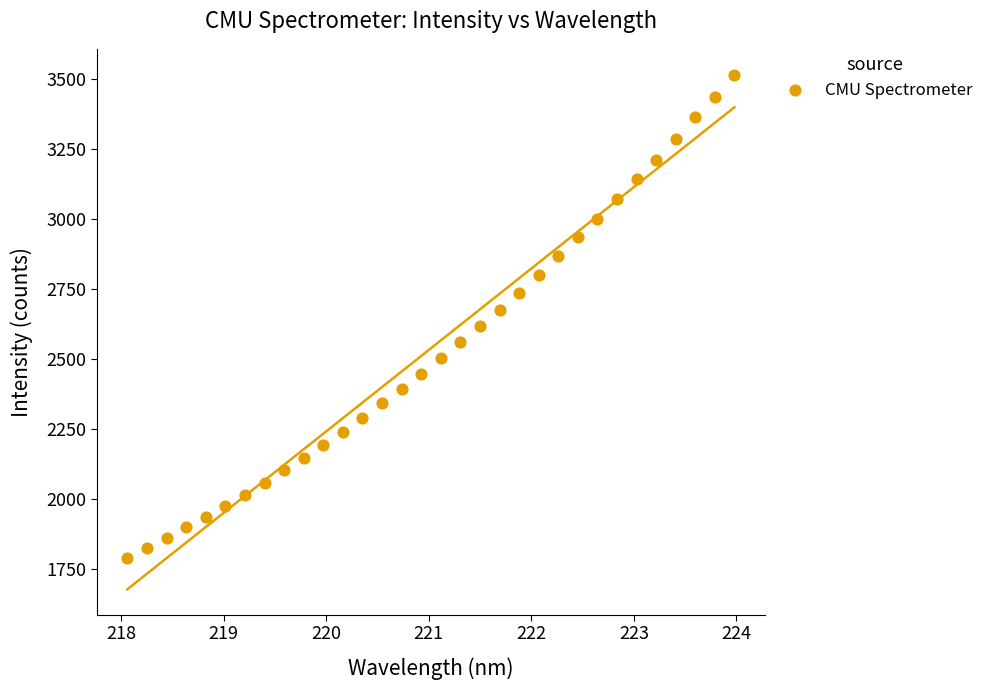

What is the range of Y values (max minus min)?

1725.2